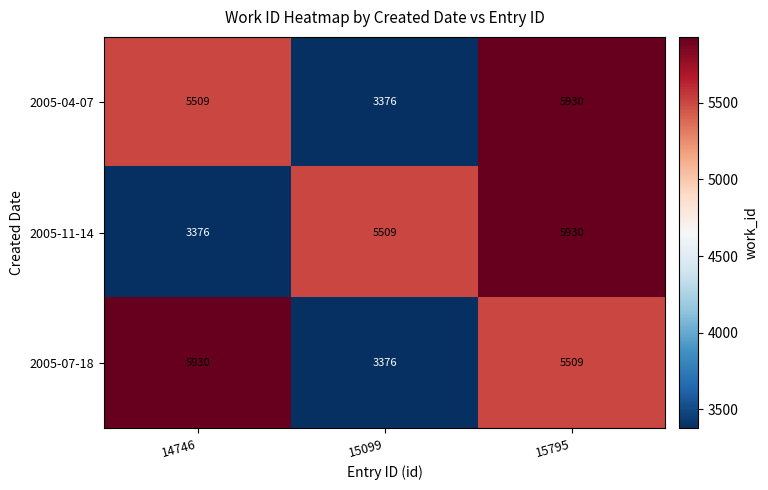

What is the difference between the 2005-11-14 values at 15795 and 14746?

2554